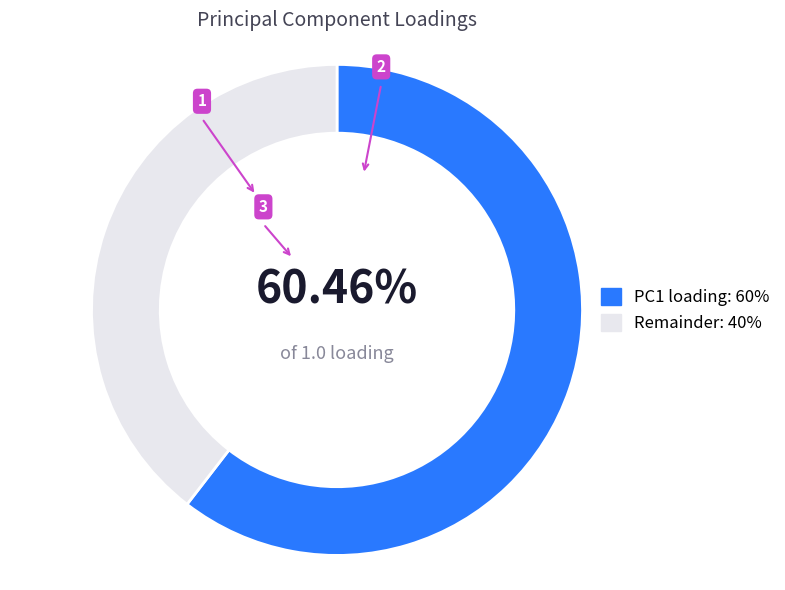

Rank the categories by value from highest to lowest.

PC1 loading: 60%, Remainder: 40%